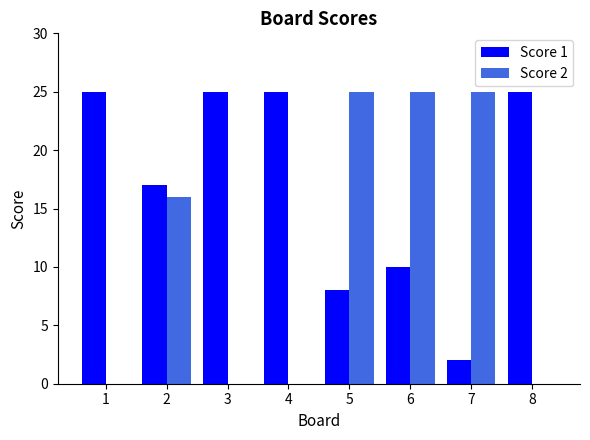

How many series are shown in this chart?

2